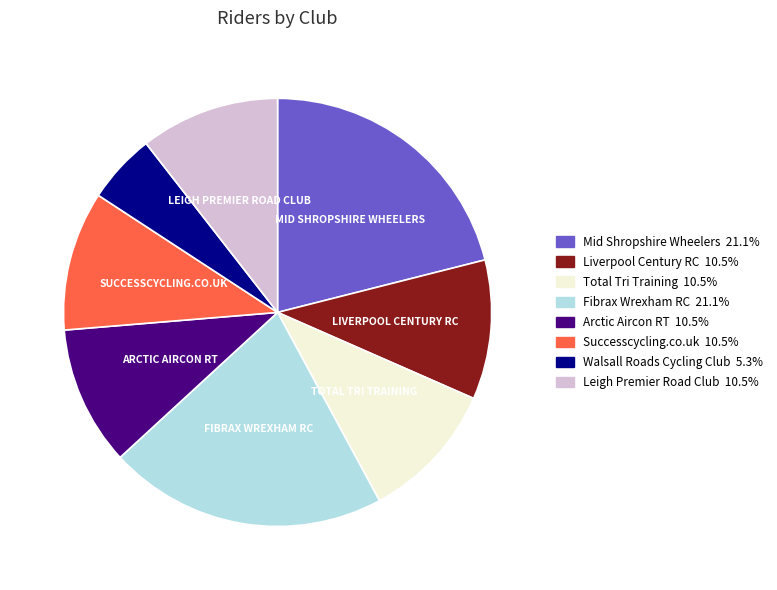

What is the ratio of the value at Leigh Premier Road Club 10.5% to the value at Successcycling.co.uk 10.5%?

1.0